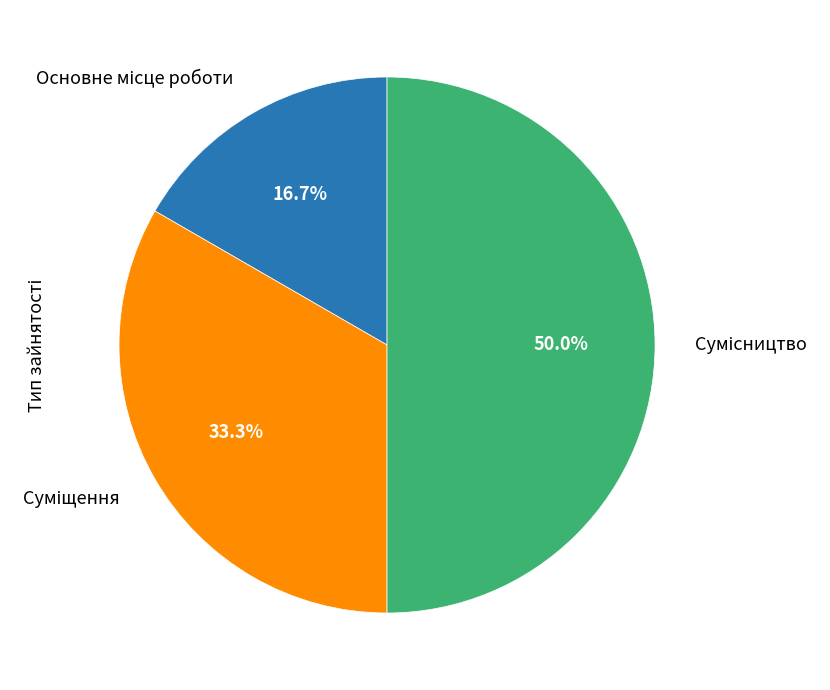

Which slice is the largest?

Сумісництво